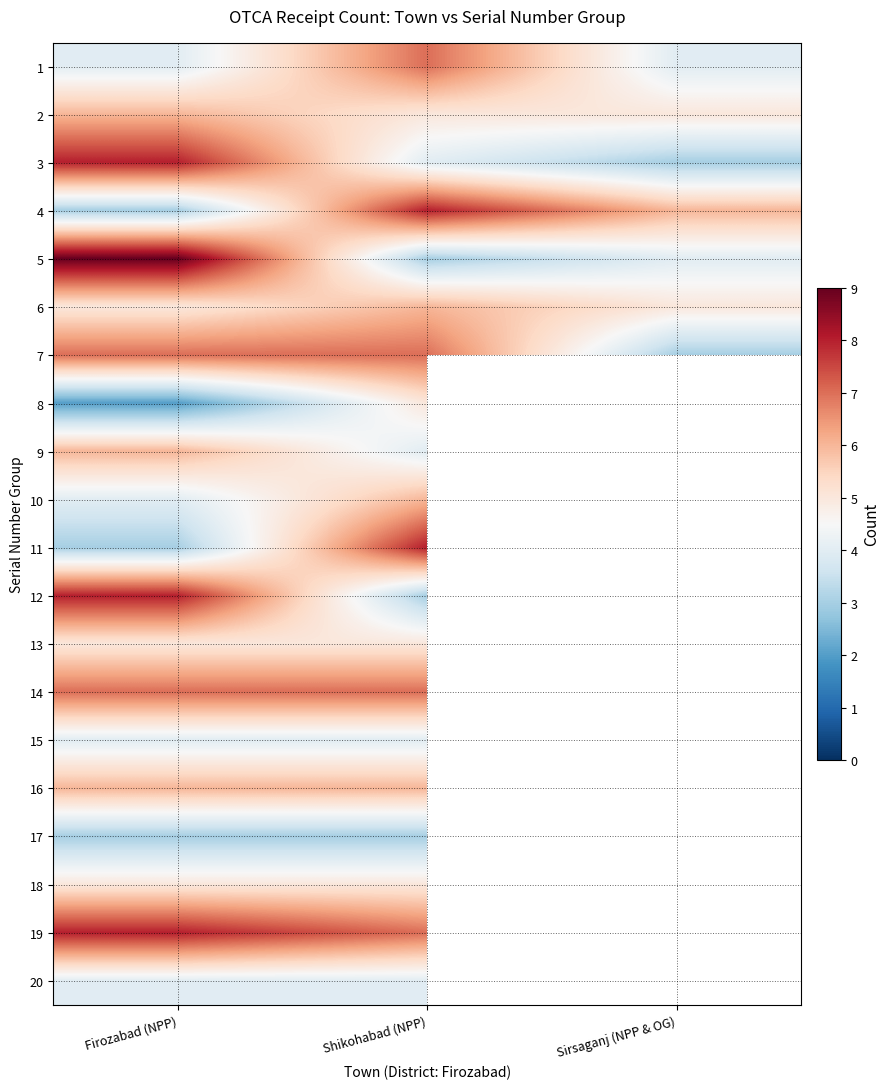

Which label corresponds to the smallest value in the chart?

Firozabad (NPP)